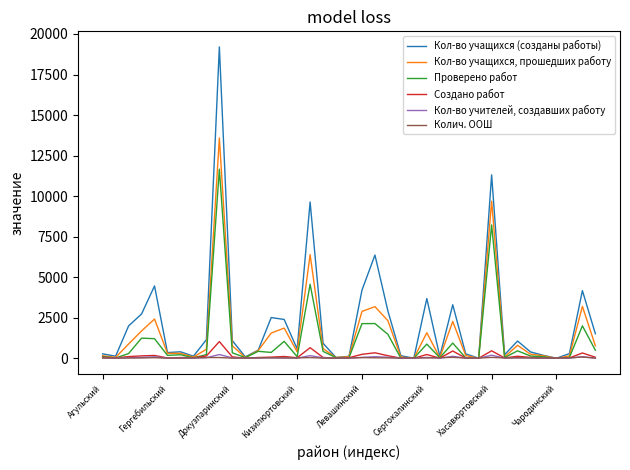

What are all the series names shown in the legend?

Кол-во учащихся (созданы работы), Кол-во учащихся, прошедших работу, Проверено работ, Создано работ, Кол-во учителей, создавших работу, Колич. ООШ